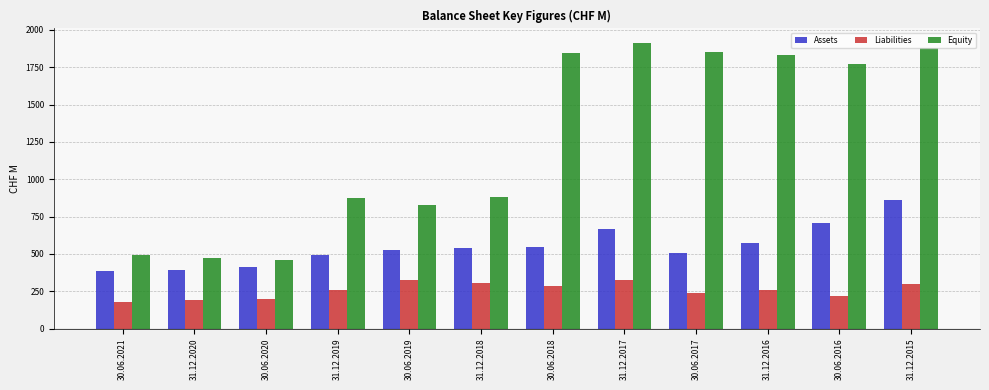

At how many categories does at least one series exceed 1232?

6